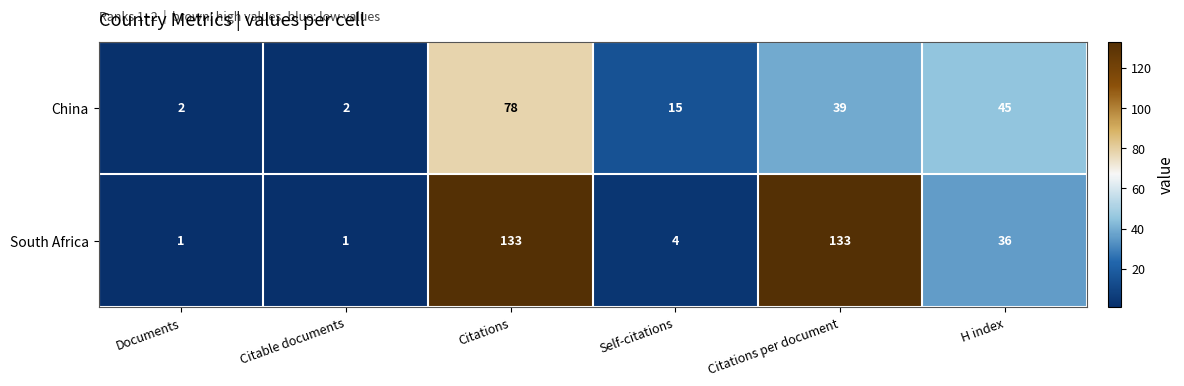

At which label is China closest to 40?

Citations per document